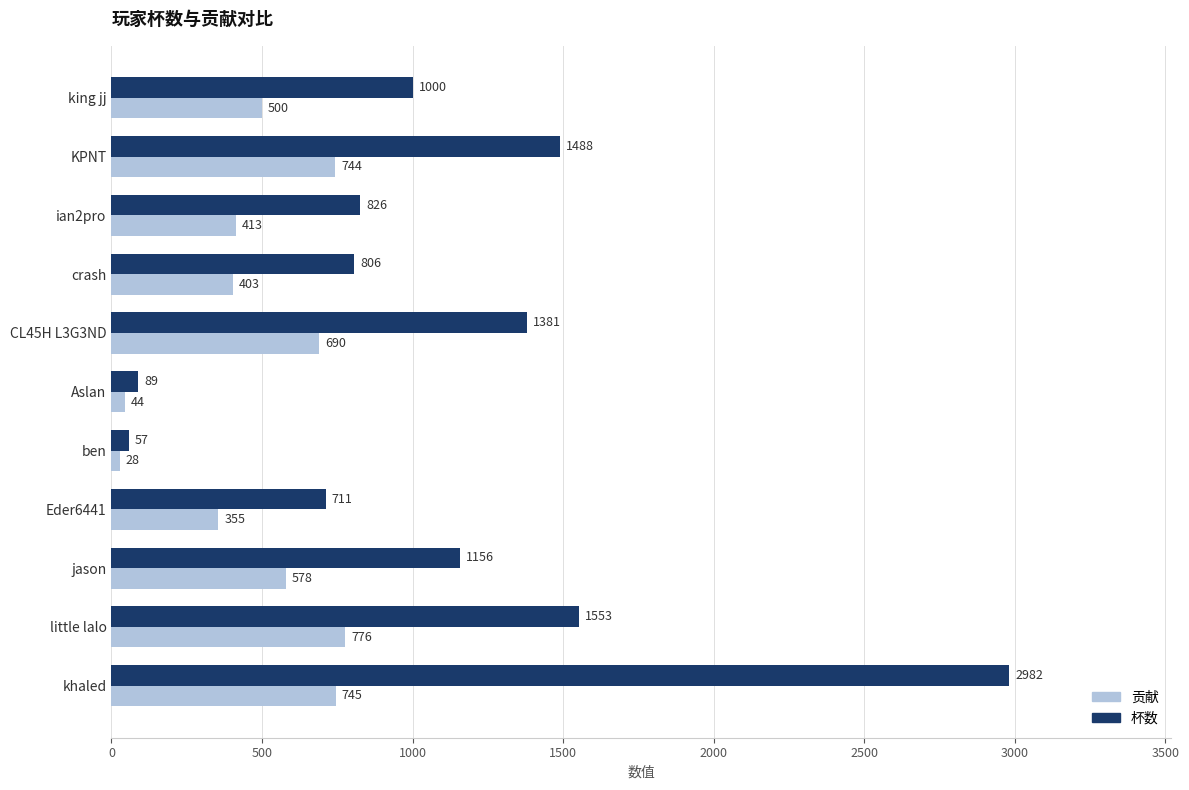

What is the sum of all 贡献 values?

5276